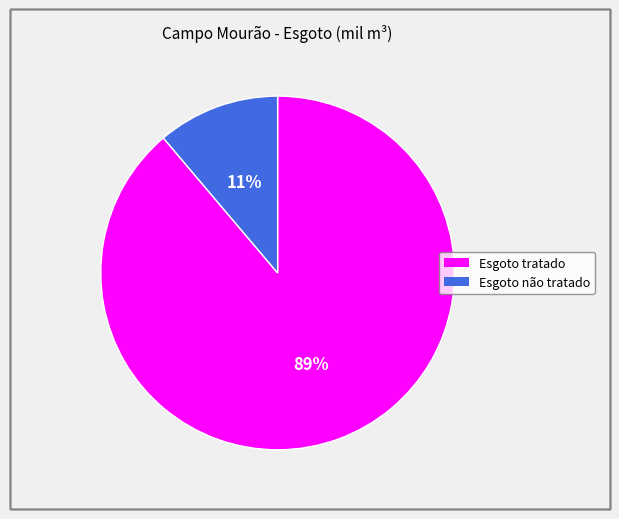

Do Esgoto tratado and Esgoto não tratado together represent more than half of the pie?

Yes